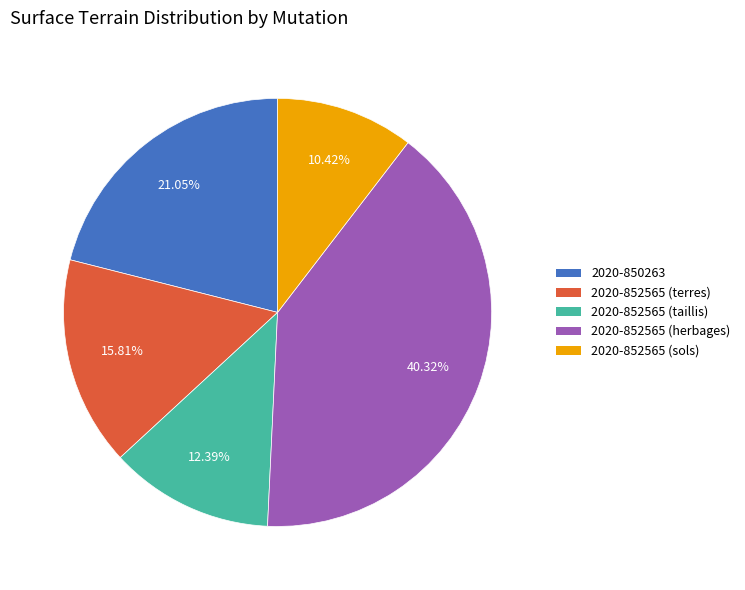

What percentage do 2020-852565 (taillis) and 2020-850263 together represent?

33.4%